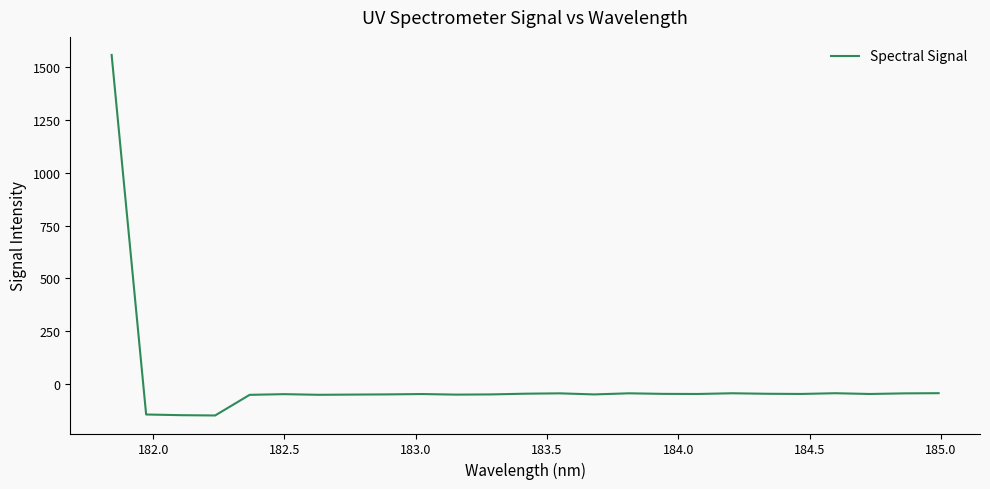

What is the difference between the maximum and minimum values?

1706.3